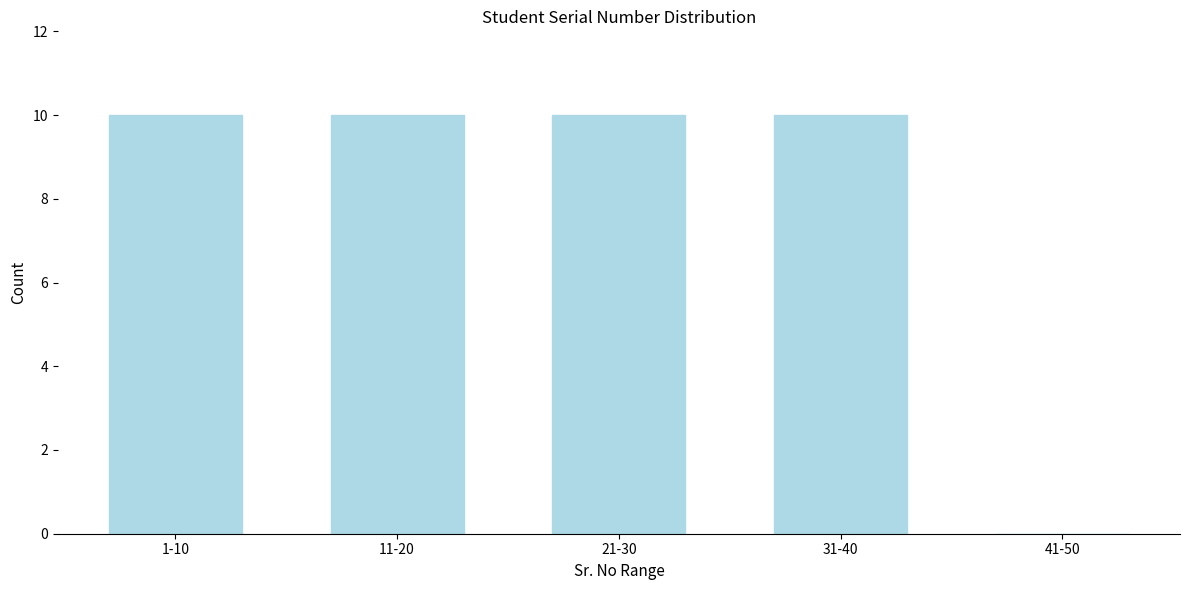

Reading right to left, list all the values displayed in this chart.

41-50=0	31-40=10	21-30=10	11-20=10	1-10=10